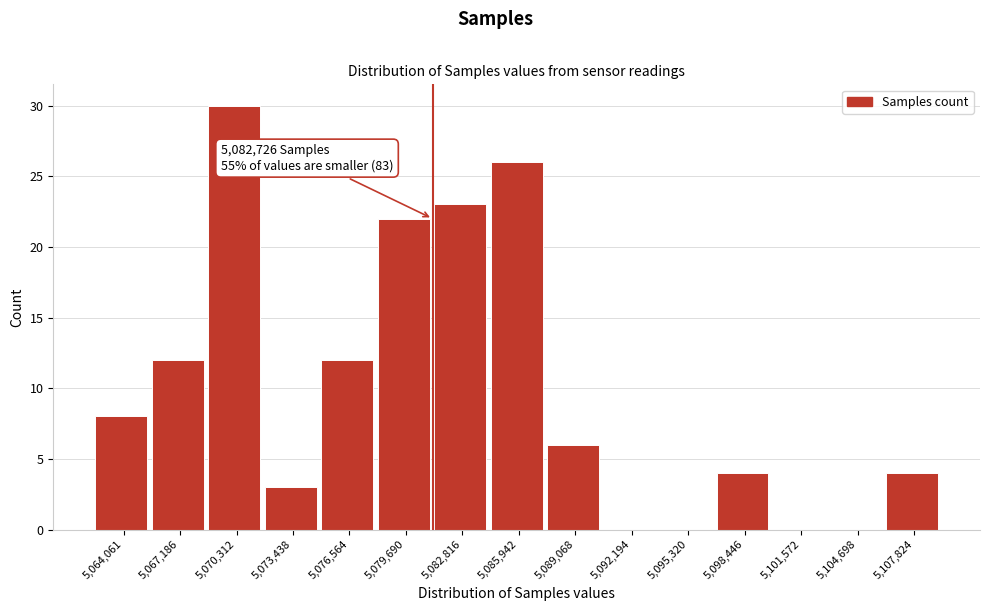

Reading left to right, list all the values displayed in this chart.

5,064,061=8	5,067,186=12	5,070,312=30	5,073,438=3	5,076,564=12	5,079,690=22	5,082,816=23	5,085,942=26	5,089,068=6	5,092,194=0	5,095,320=0	5,098,446=4	5,101,572=0	5,104,698=0	5,107,824=4